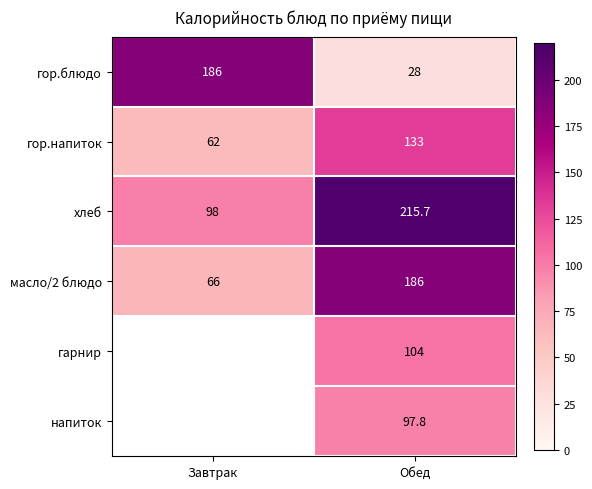

Rank the categories by гор.напиток value from lowest to highest.

Завтрак, Обед